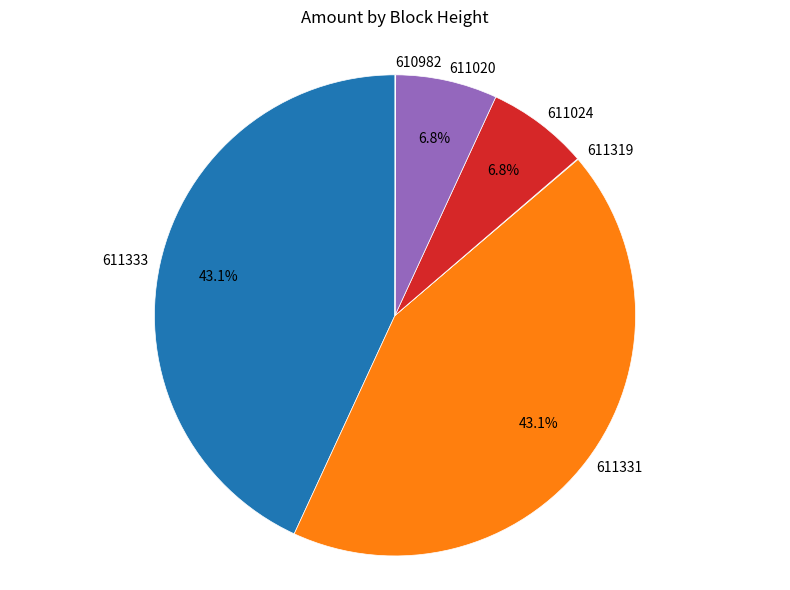

Is 611333 the majority of the pie?

No